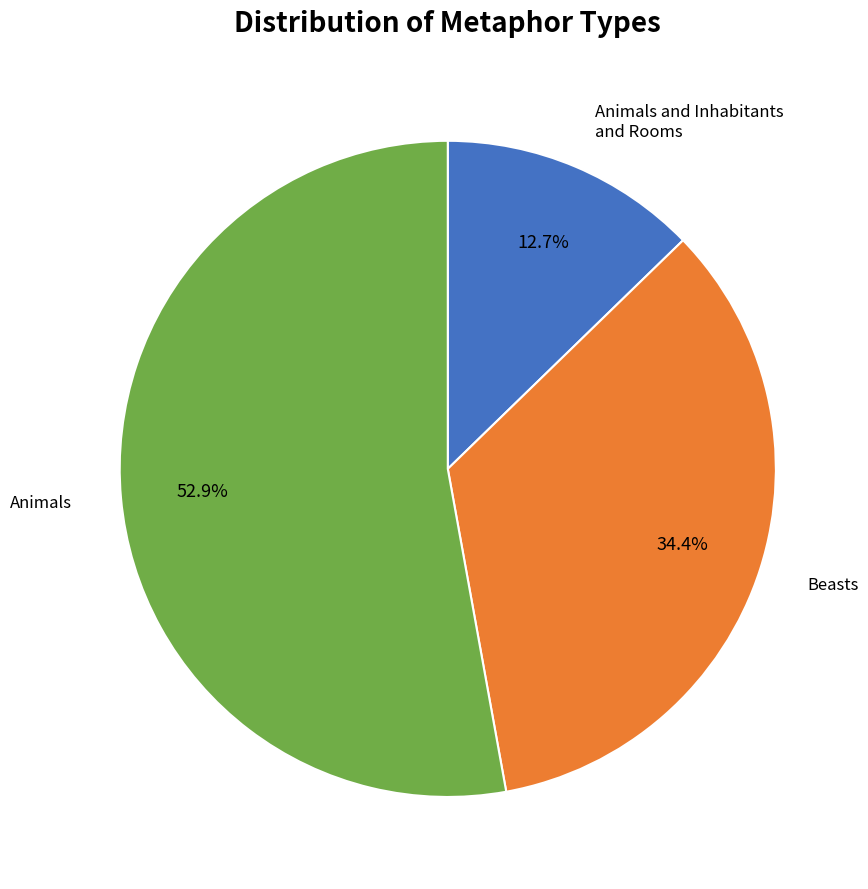

How many slices are in this pie chart?

3